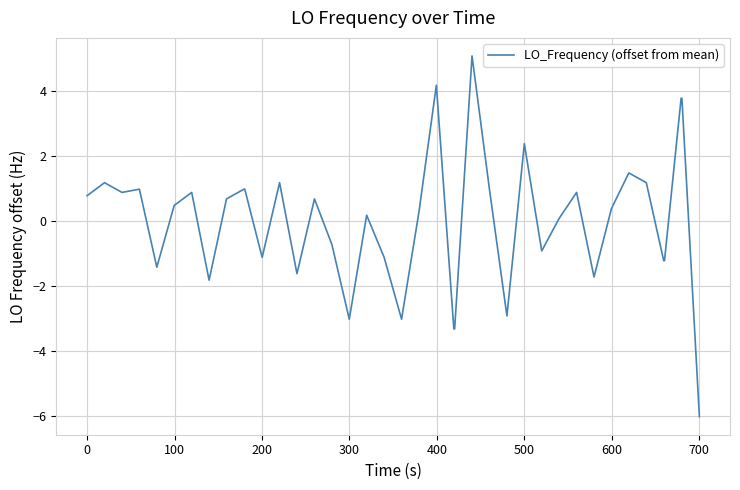

What is the greatest value displayed?

5.1